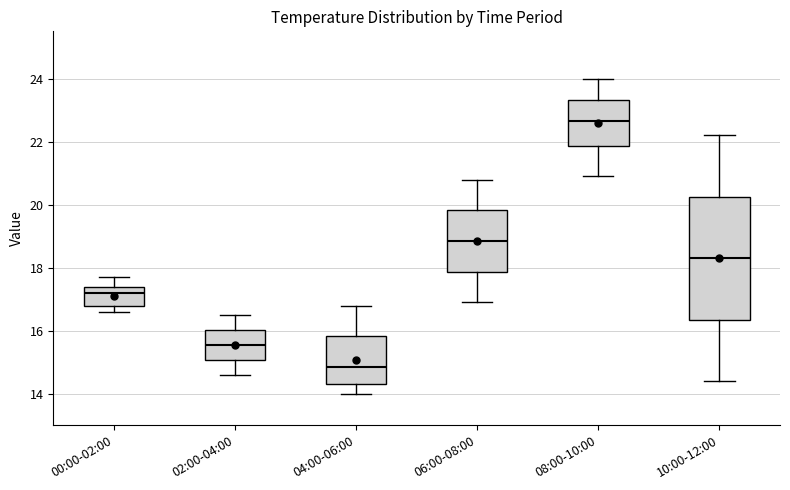

Which box has the lowest median line?

04:00-06:00